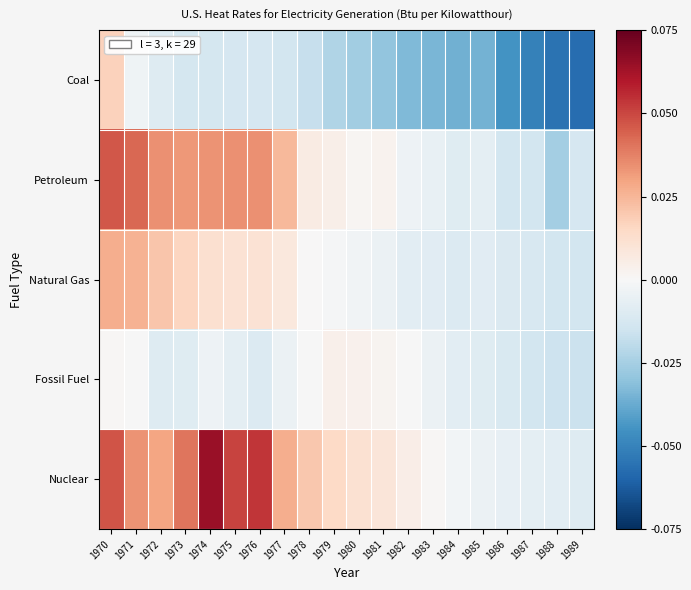

How many series are shown in this chart?

5